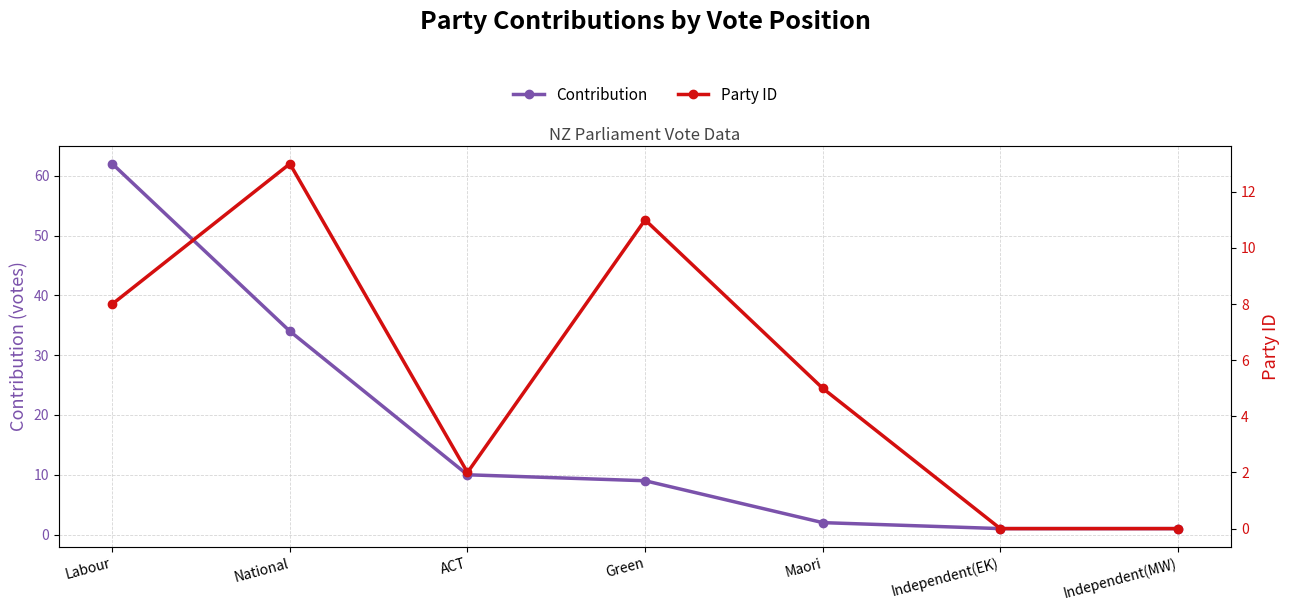

List the labels in order of Party ID value, largest first.

National, Green, Labour, Maori, ACT, Independent(EK), Independent(MW)